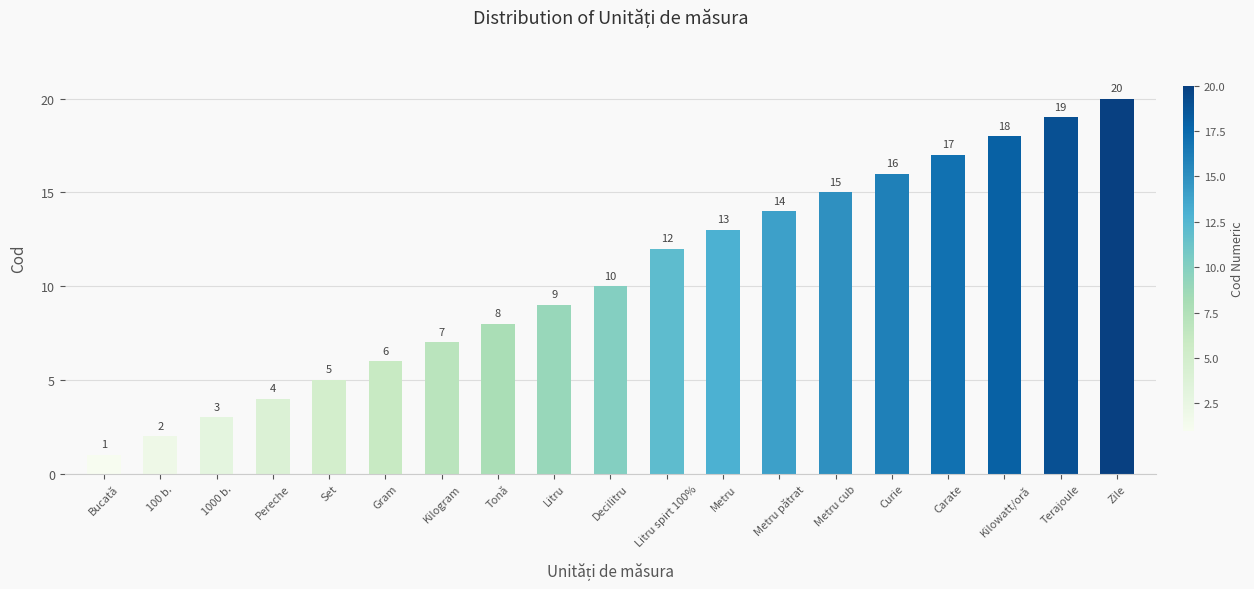

Reading left to right, transcribe all the data shown in this chart.

1	2	3	4	5	6	7	8	9	10	12	13	14	15	16	17	18	19	20